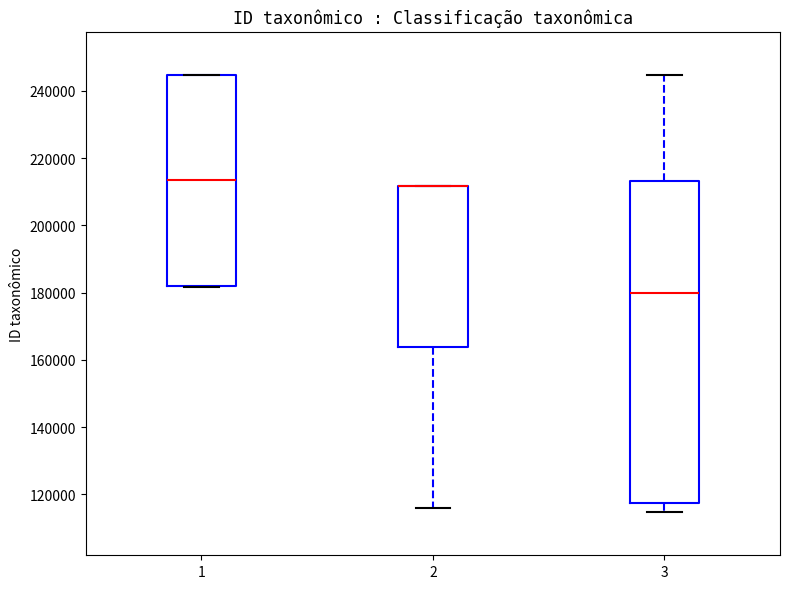

Comparing the boxes themselves (not the whiskers), which one is the tallest?

3